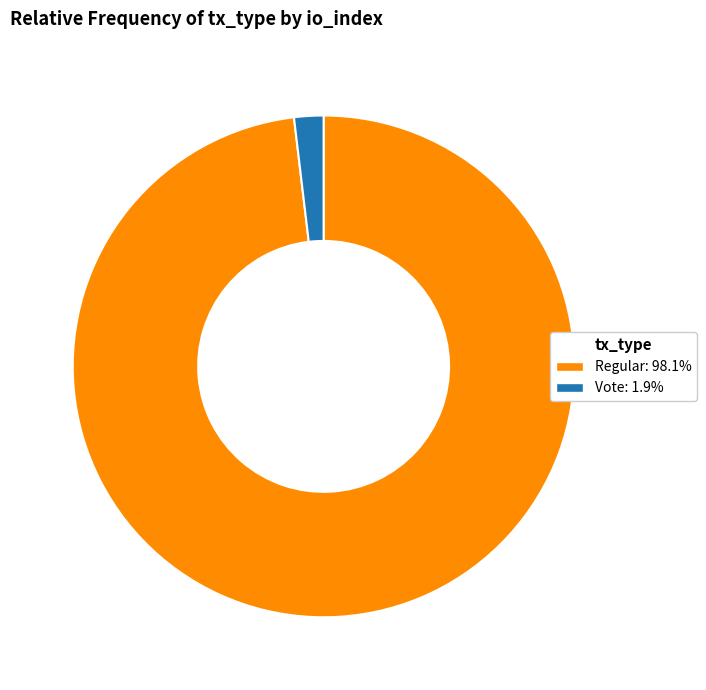

Is there any slice that represents more than half of the pie?

Yes